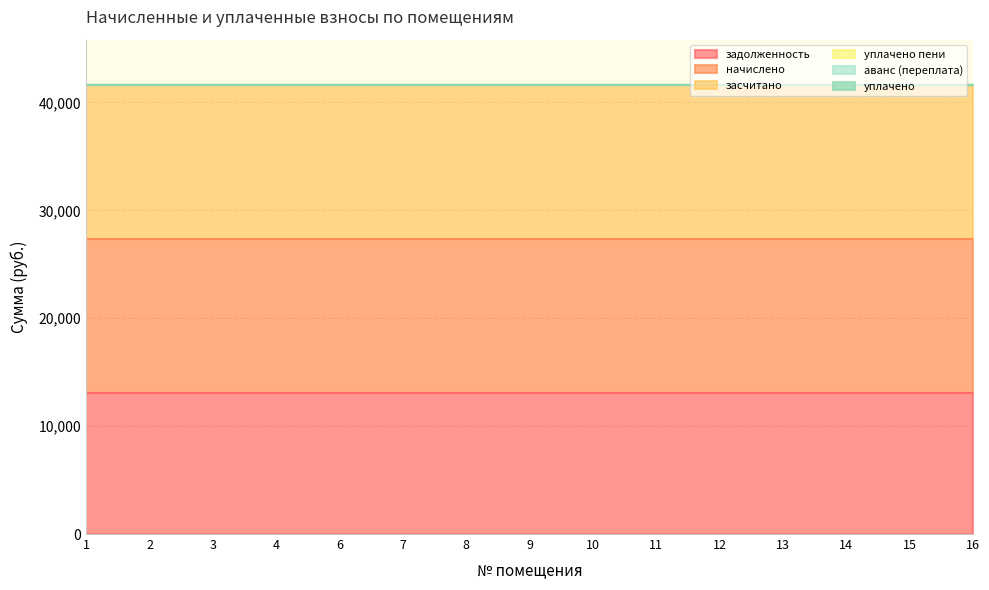

Where is уплачено пени nearest to the value 0?

1